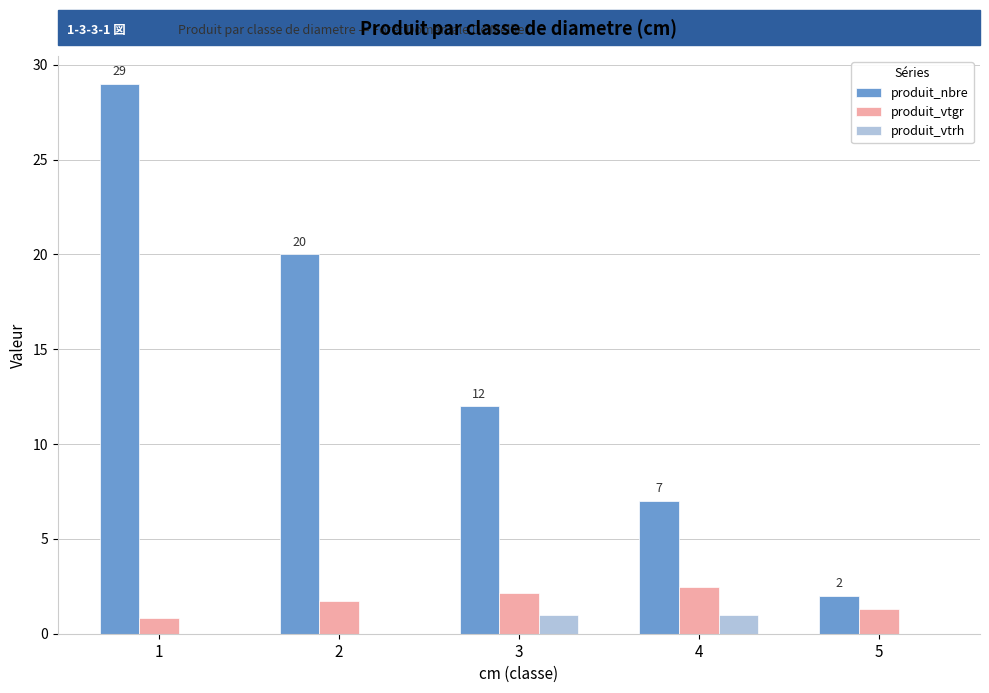

Does the chart contain stacked bars?

No